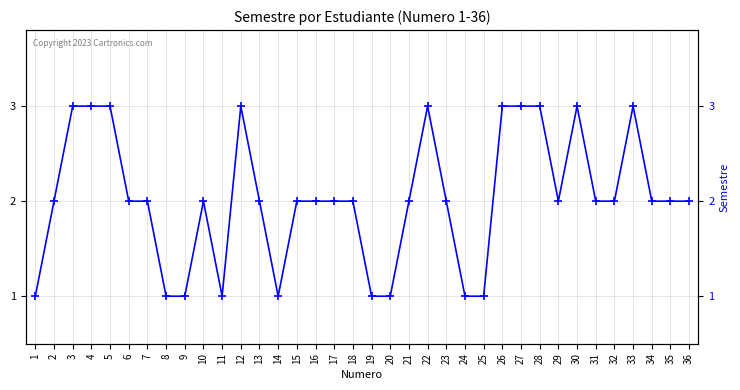

The chart shows a value of 1 at 1. True or false?

True